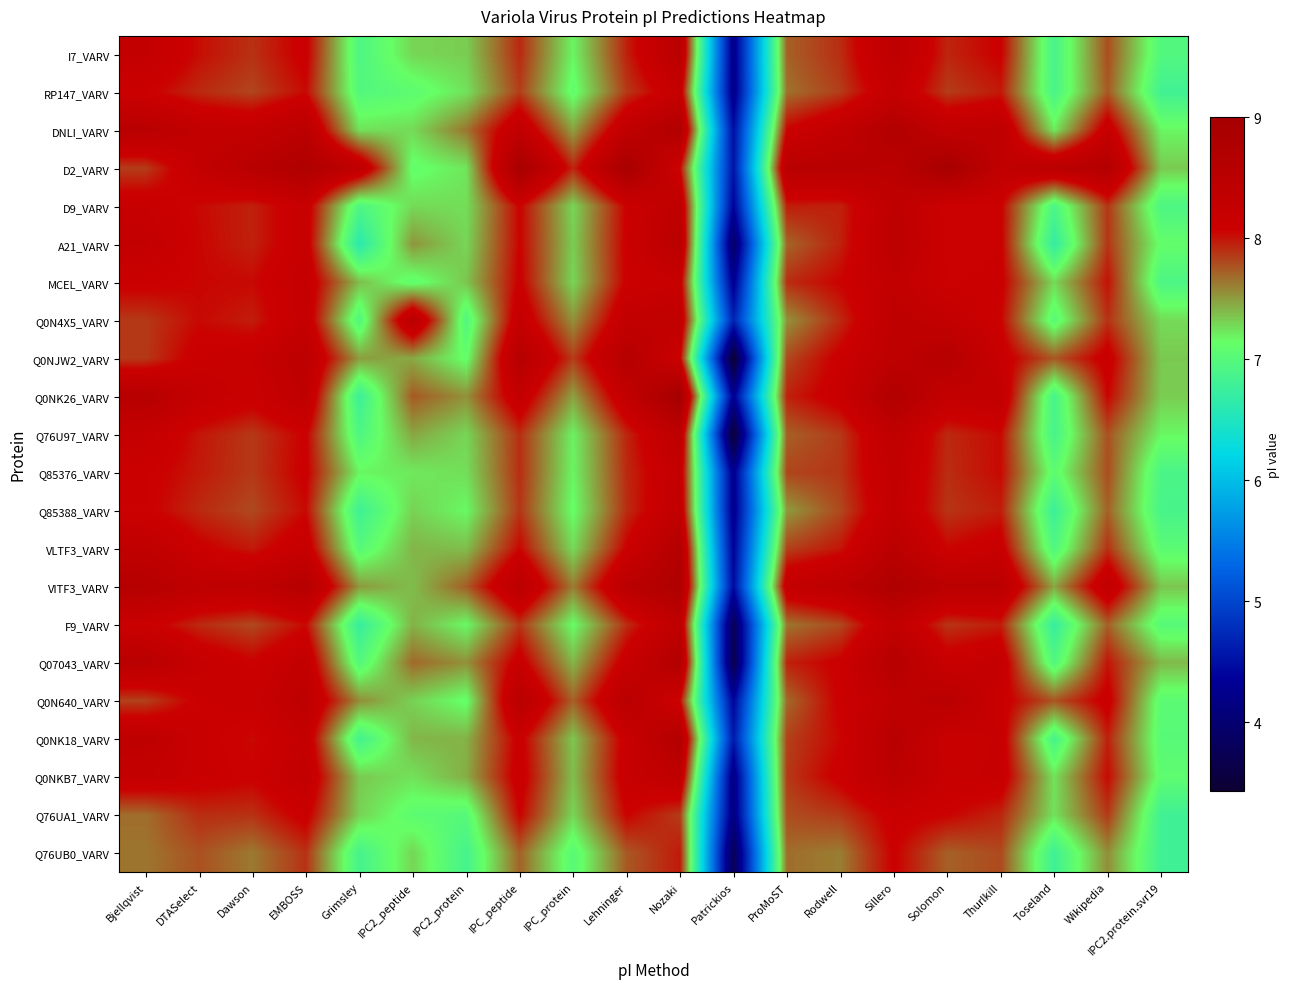

Which series has the largest total across all categories?

D2_VARV